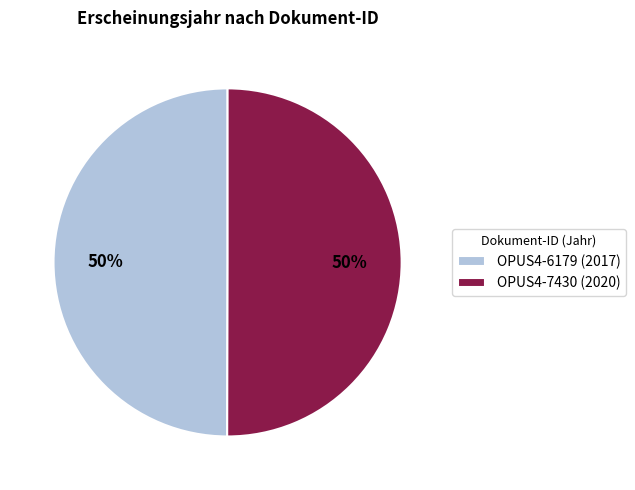

The OPUS4-6179 slice represents 43% of the pie. True or false?

False